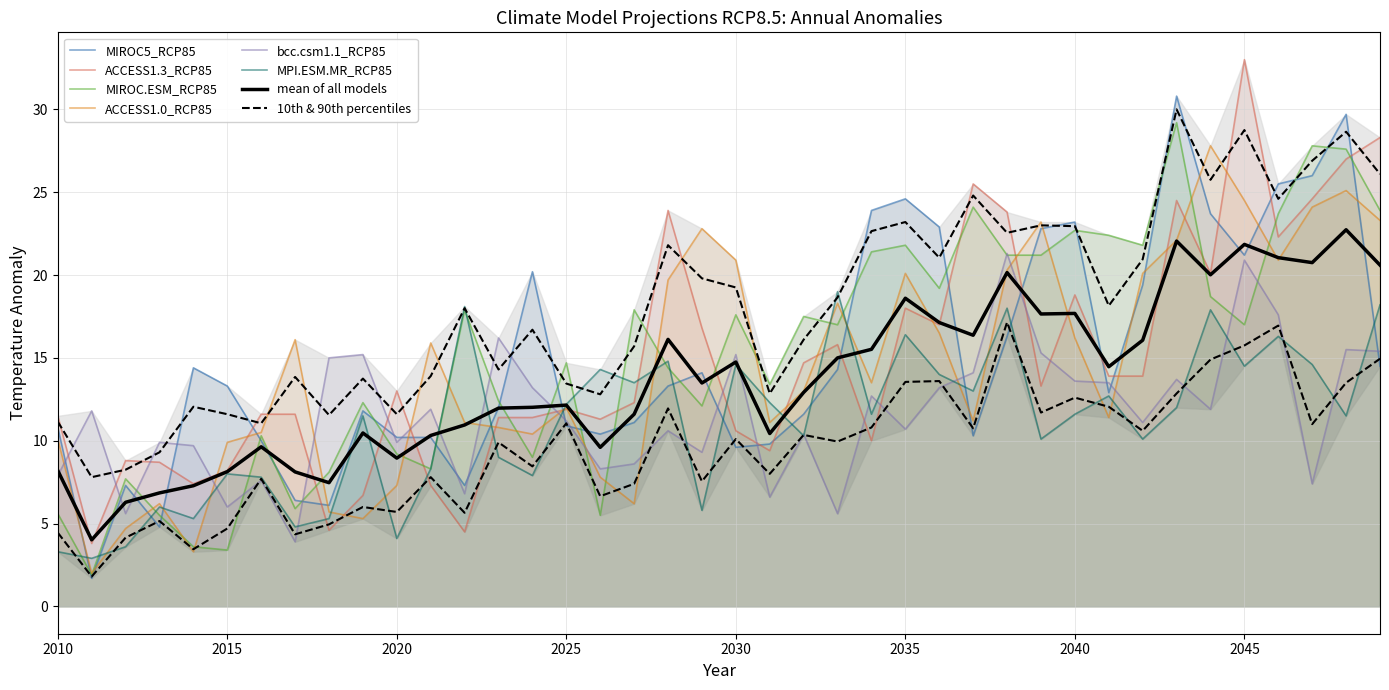

What are all the series names shown in the legend?

MIROC5_RCP85, ACCESS1.3_RCP85, MIROC.ESM_RCP85, ACCESS1.0_RCP85, bcc.csm1.1_RCP85, MPI.ESM.MR_RCP85